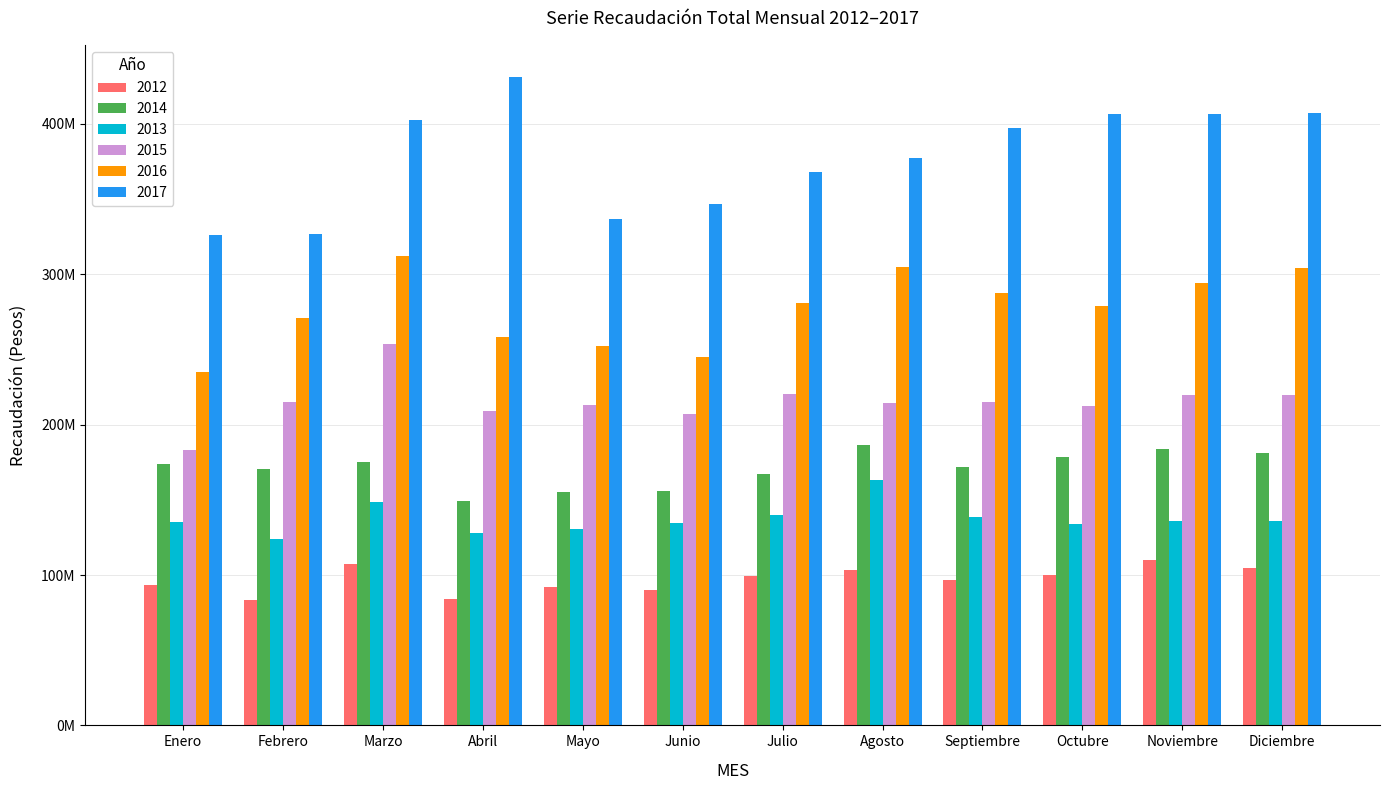

Rank the categories by 2012 value from lowest to highest.

Febrero, Abril, Junio, Mayo, Enero, Septiembre, Julio, Octubre, Agosto, Diciembre, Marzo, Noviembre